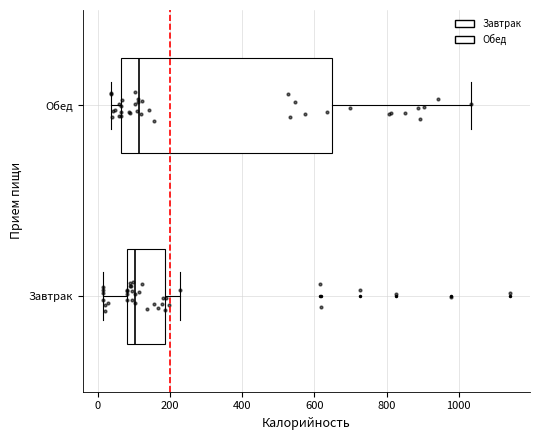

Reading bottom to top, transcribe this box plot: for each box, give where its median line is, the range the box spans, and where its two whiskers end, as read against the x-axis. The values are not printed on the chart, so give them approximately, as read against the axis.

Завтрак: median 100, box 80 to 180, whiskers 20 to 220
Обед: median 120, box 60 to 640, whiskers 40 to 1040